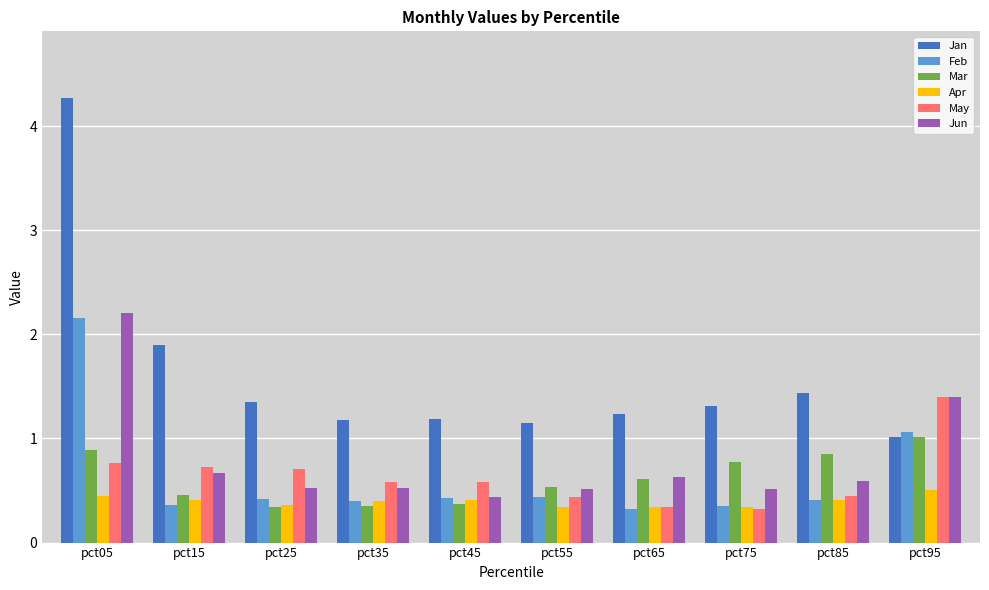

What is the total value across all series at pct35?

3.4